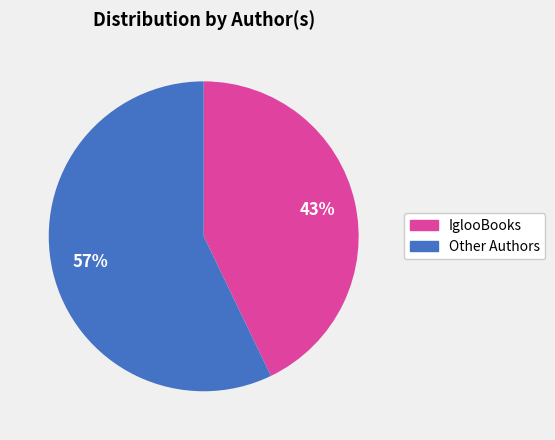

Is there any slice that represents more than half of the pie?

Yes